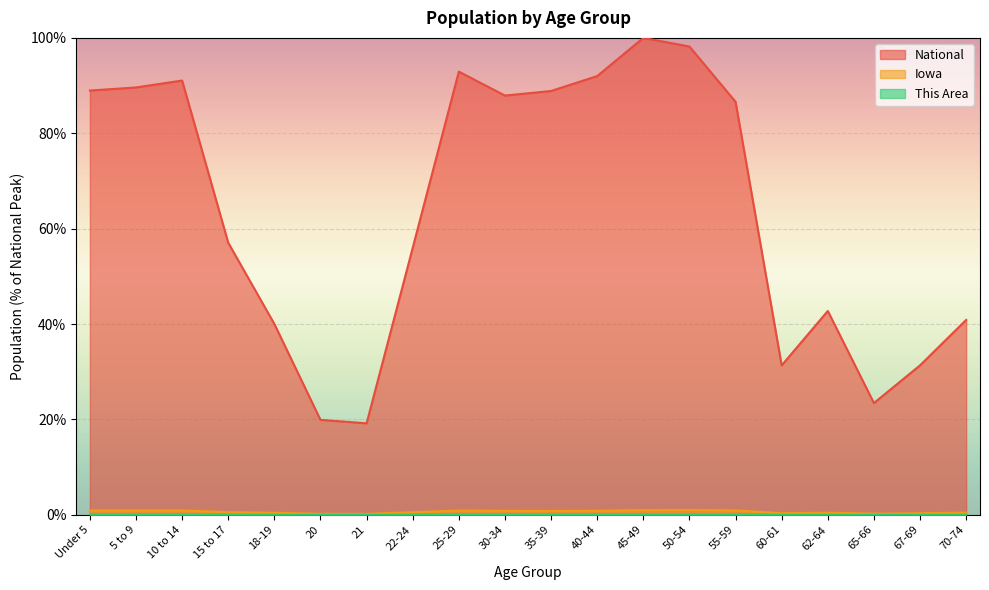

What position from the right is 65-66?

3